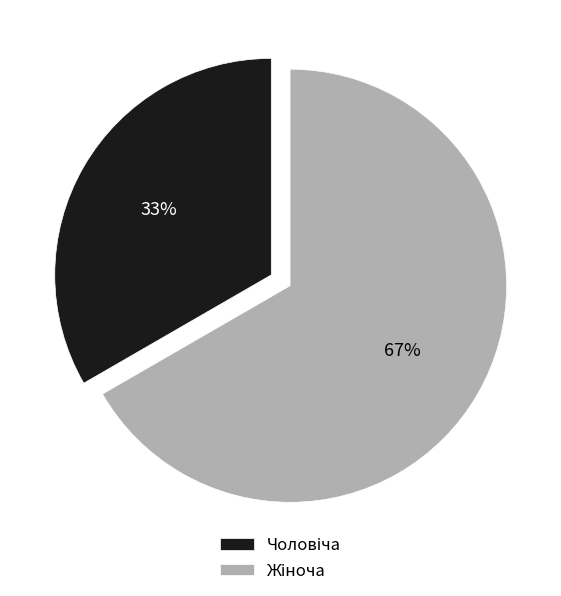

To the nearest percent, what is the average slice percentage?

50%